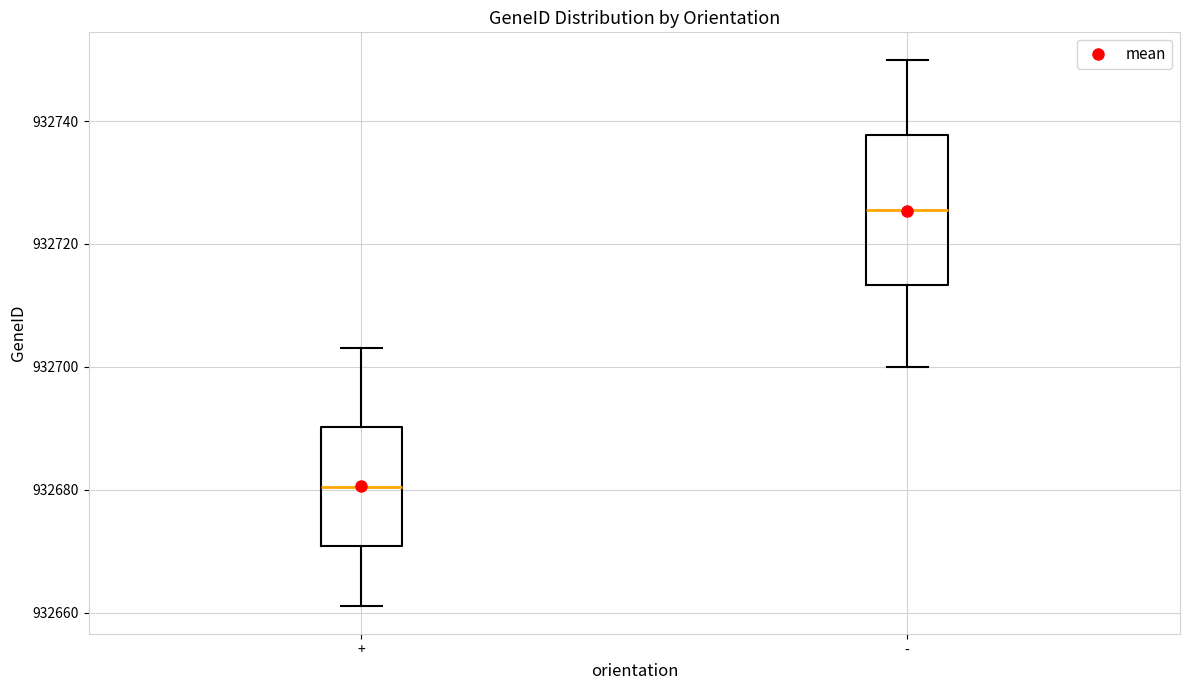

Which box has the lowest median line?

+